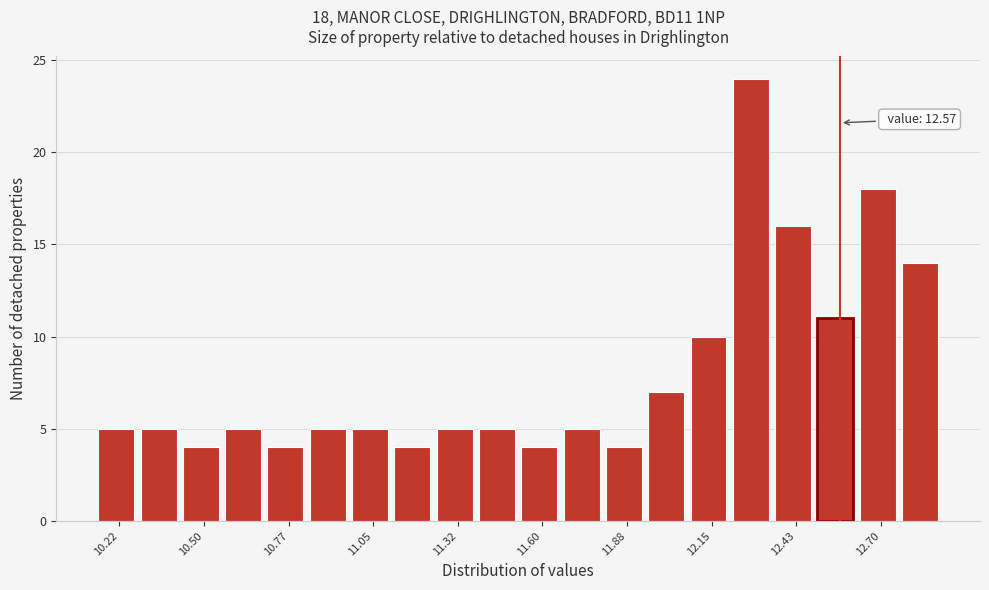

Around what value on the x-axis is the tallest bar? Give the approximate position of its centre, as read against the axis.

12.30